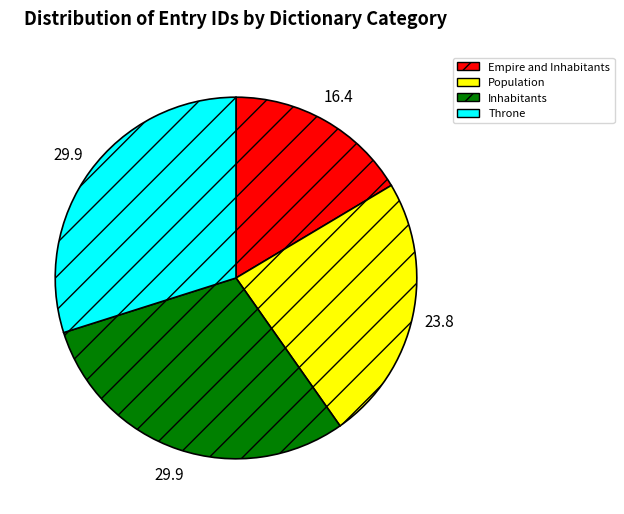

Approximately how many times larger is the value at Empire and Inhabitants compared to Throne?

0.6